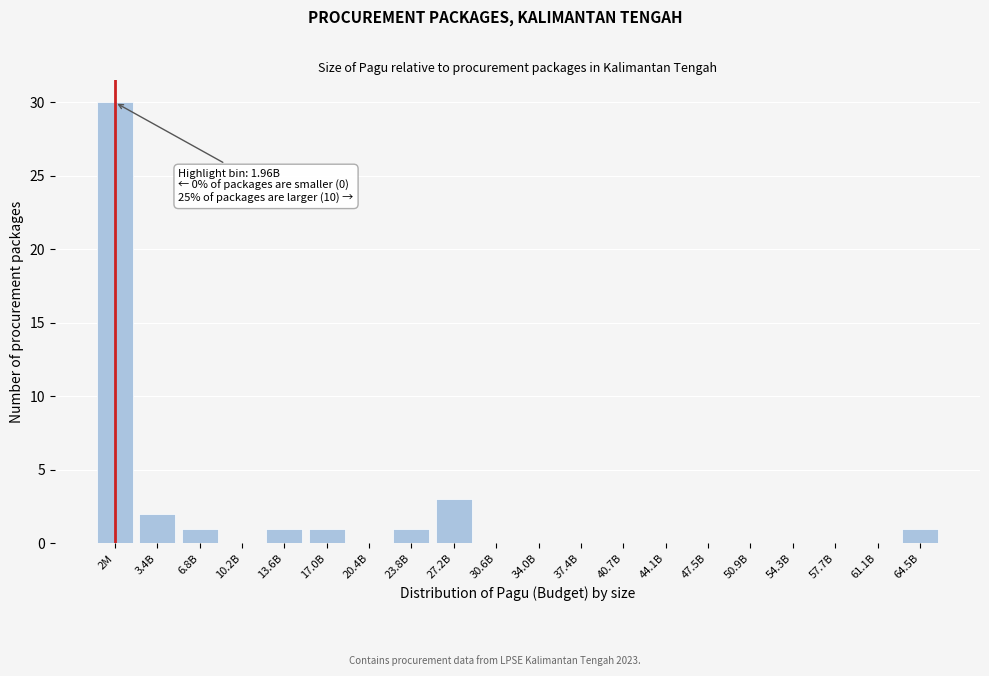

Reading left to right, list all the values displayed in this chart.

2M=30	3.4B=2	6.8B=1	10.2B=0	13.6B=1	17.0B=1	20.4B=0	23.8B=1	27.2B=3	30.6B=0	34.0B=0	37.4B=0	40.7B=0	44.1B=0	47.5B=0	50.9B=0	54.3B=0	57.7B=0	61.1B=0	64.5B=1